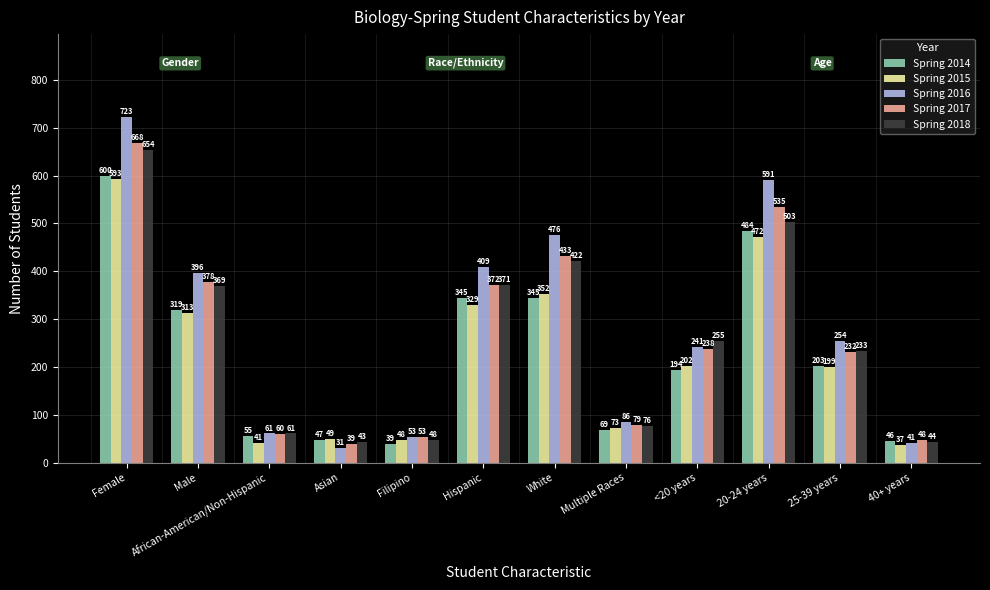

Between Filipino and White, which series saw the biggest shift?

Spring 2016